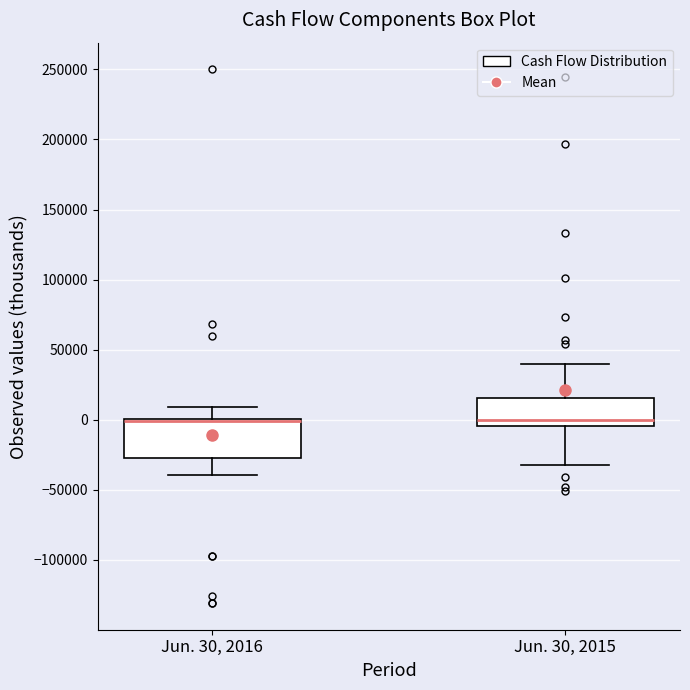

Reading left to right, read every box against the y-axis: the position of its median line, the range the box covers, and the ends of its whiskers. The values are not printed on the chart, so give them approximately, as read against the axis.

Jun. 30, 2016: median 0 (drawn on the box's upper edge), box -25000 to 0, whiskers -40000 to 10000
Jun. 30, 2015: median 0, box -5000 to 15000, whiskers -30000 to 40000